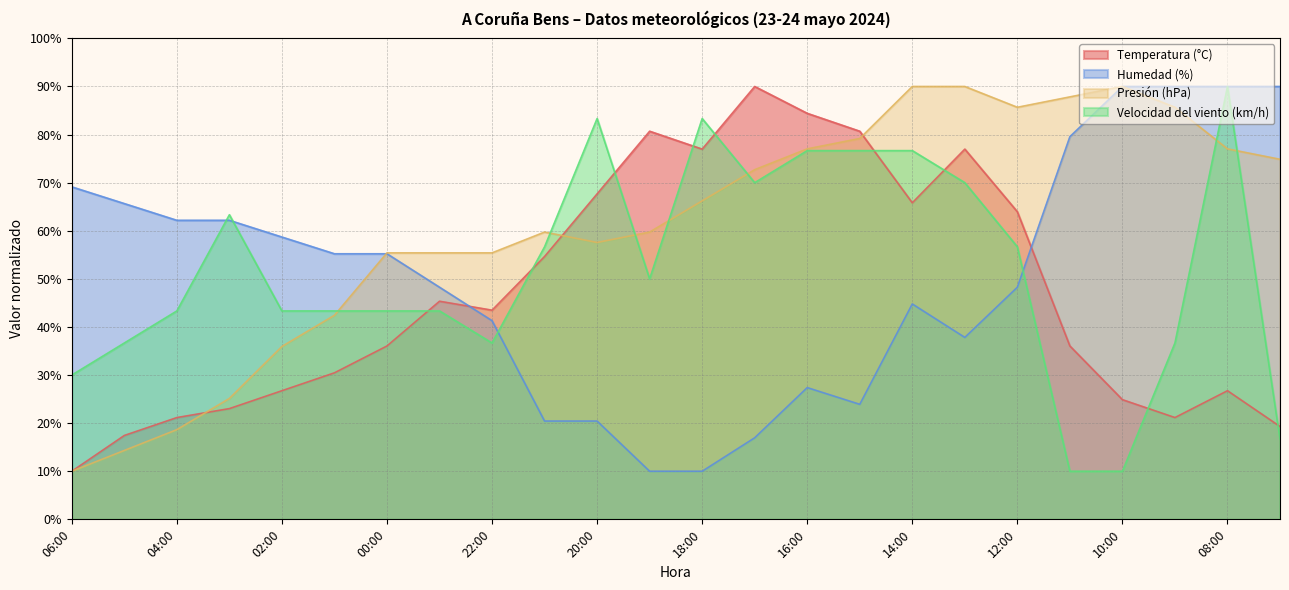

Which category has the lowest value in the Temperatura (°C) series?

06:00